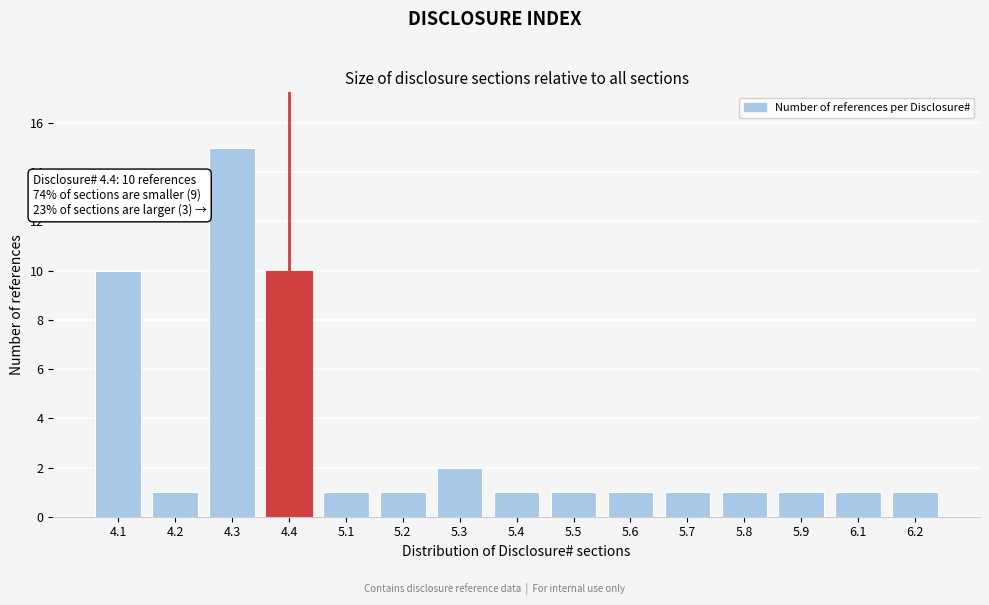

Reading right to left, transcribe all the data shown in this chart.

6.2=1	6.1=1	5.9=1	5.8=1	5.7=1	5.6=1	5.5=1	5.4=1	5.3=2	5.2=1	5.1=1	4.4=10	4.3=15	4.2=1	4.1=10